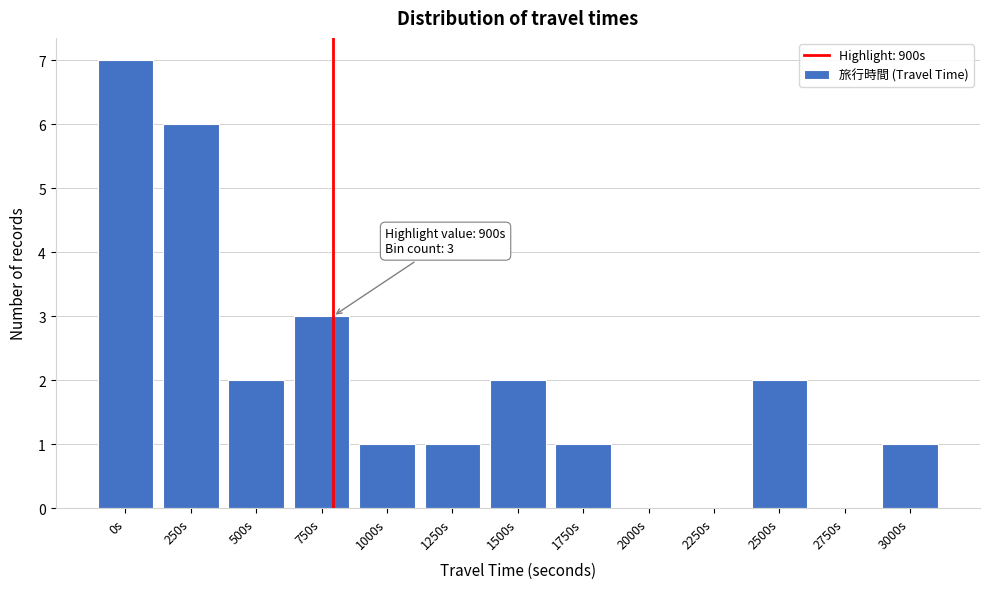

Reading left to right, extract all data points from this chart.

0s=7	250s=6	500s=2	750s=3	1000s=1	1250s=1	1500s=2	1750s=1	2000s=0	2250s=0	2500s=2	2750s=0	3000s=1